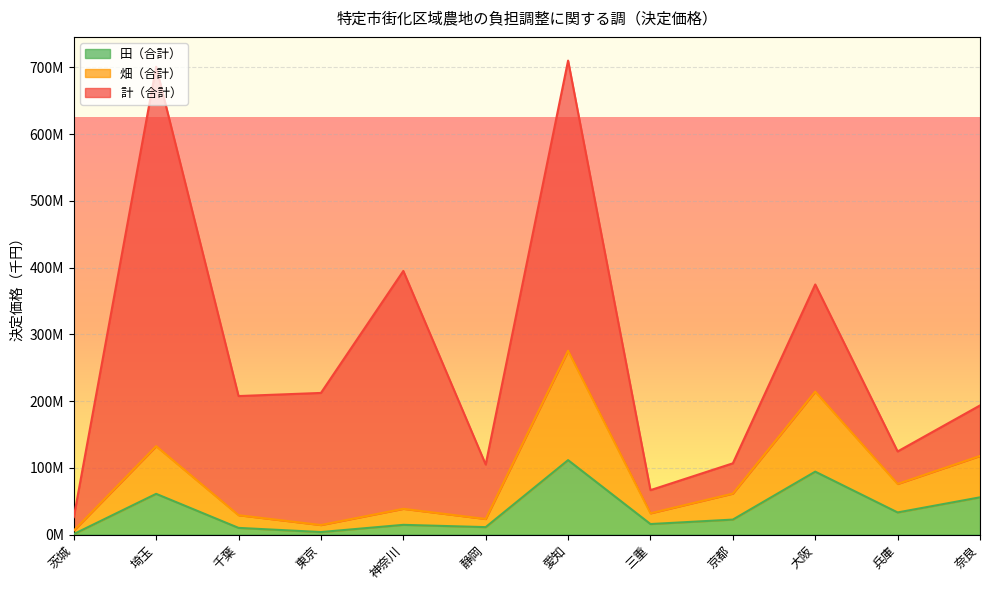

What is the difference between the second highest and minimum values in the 畑（合計） series?

208230295